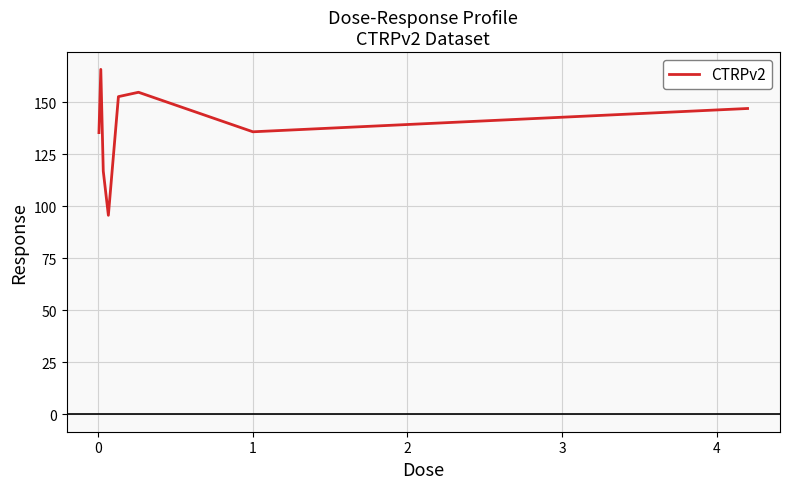

How many interior local peaks (higher than both neighbors) does the data have?

2